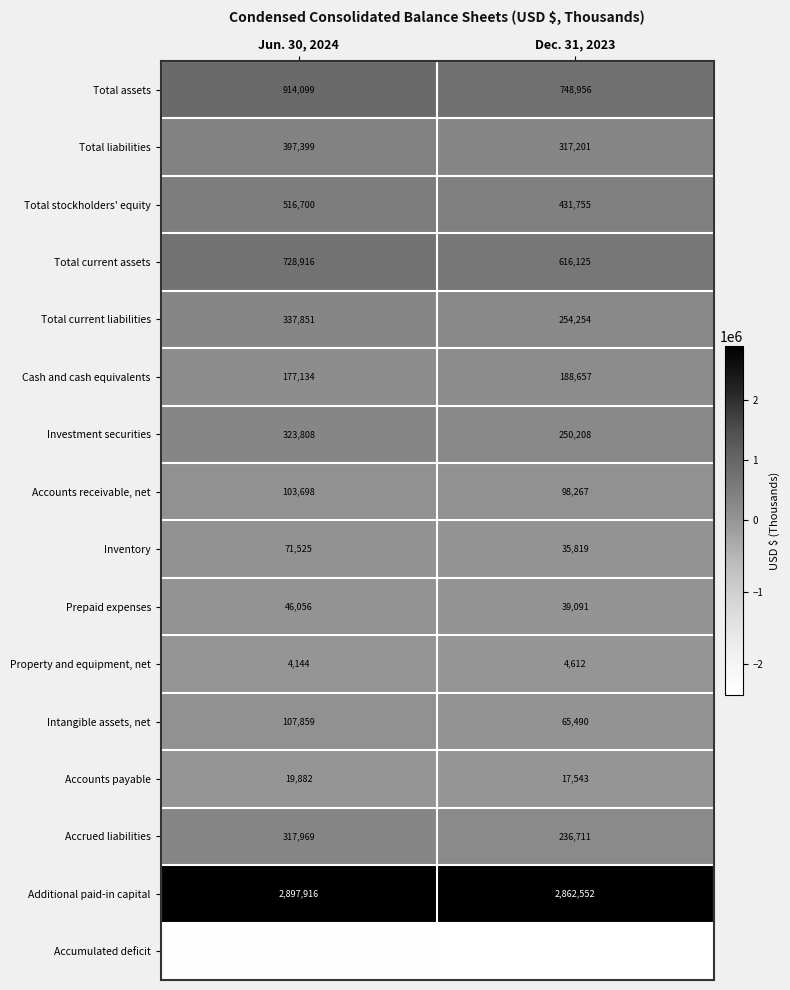

What is the difference between the maximum and minimum values in the Accrued liabilities series?

81258